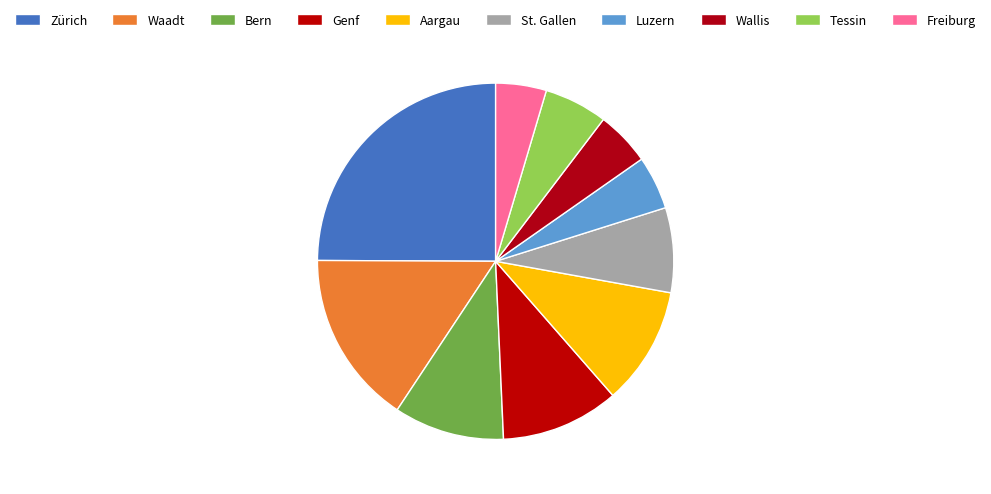

What percentage is the Freiburg slice, to the nearest percent?

5%